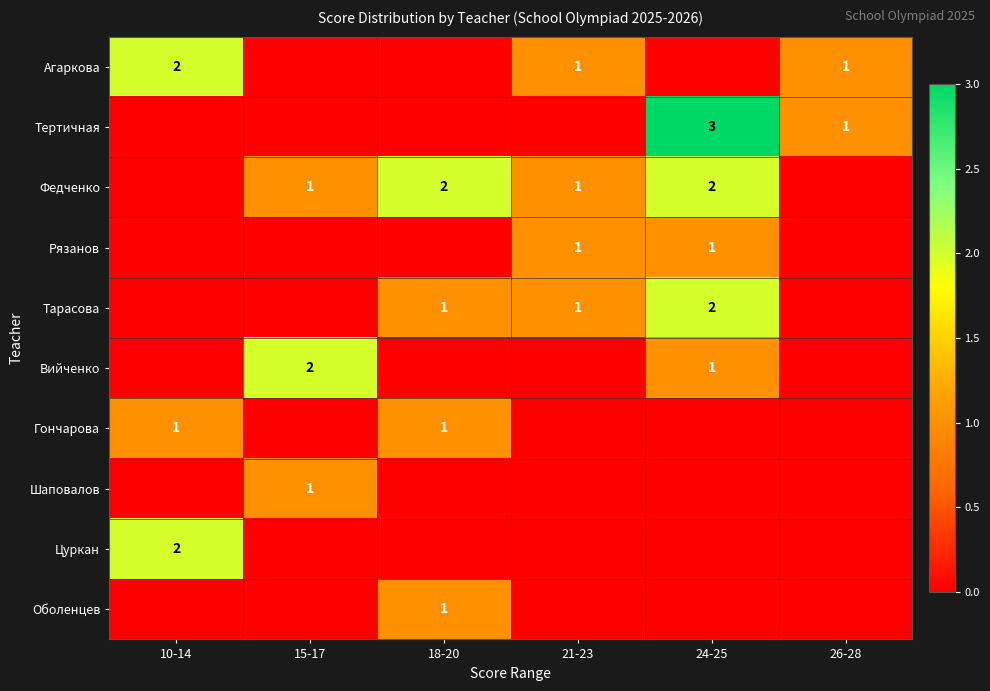

True or false: Цуркан has a value of 2 at 10-14.

True